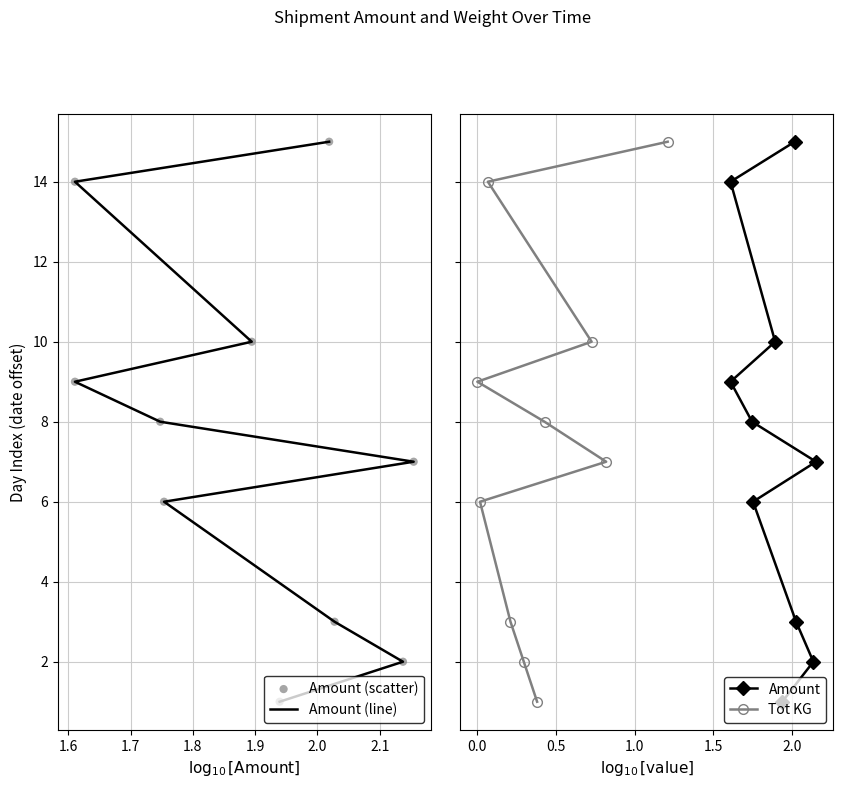

Which series has the largest total across all categories?

Amount (line)